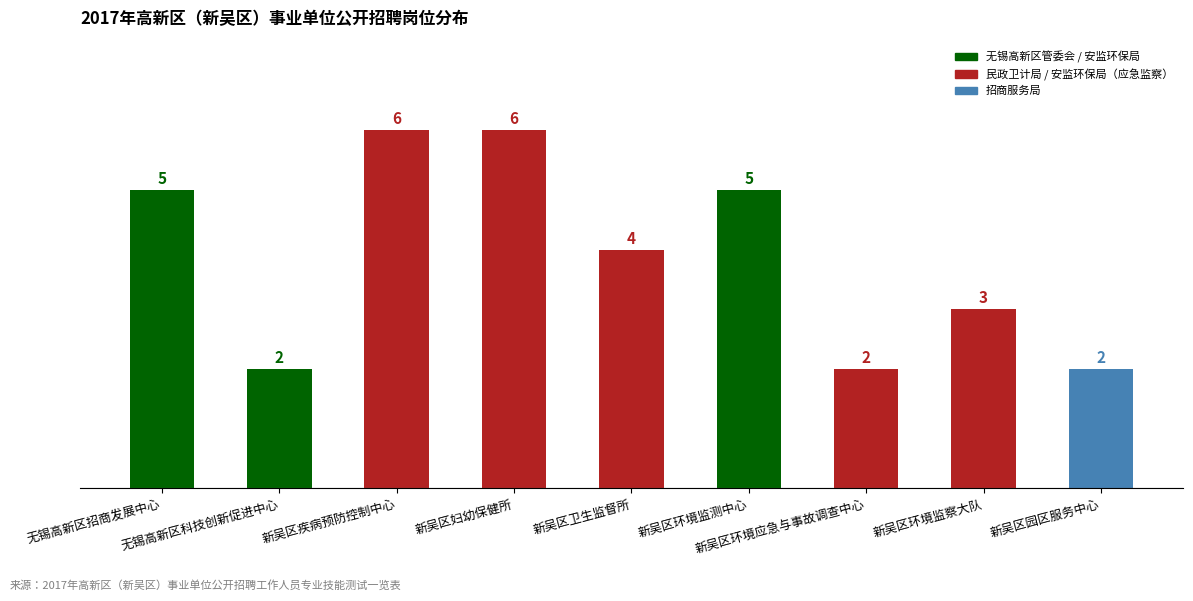

Are the bars grouped side by side (vs. stacked)?

No